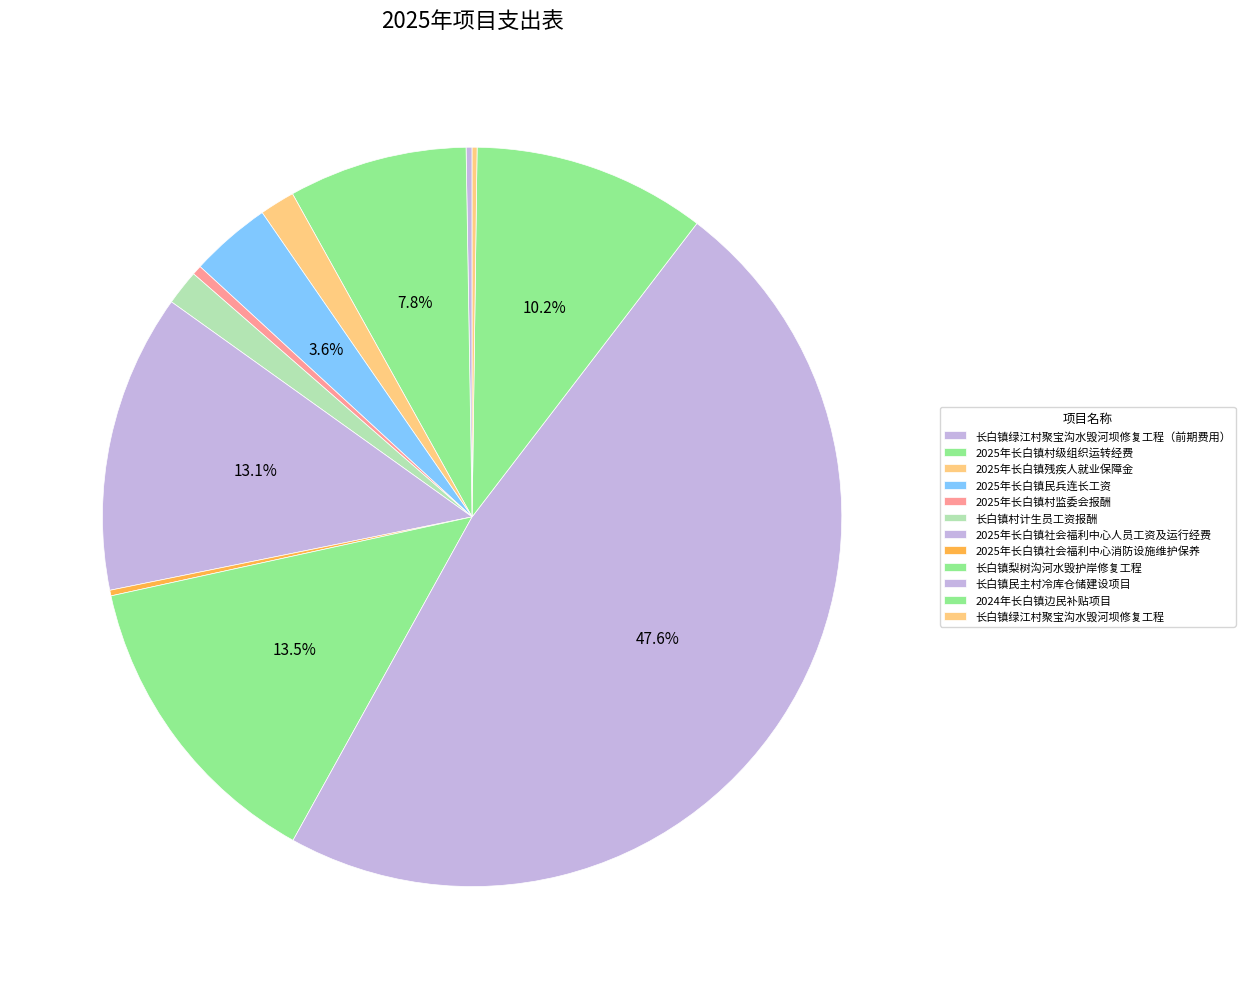

The 长白镇绿江村聚宝沟水毁河坝修复工程 slice represents 1% of the pie. True or false?

False